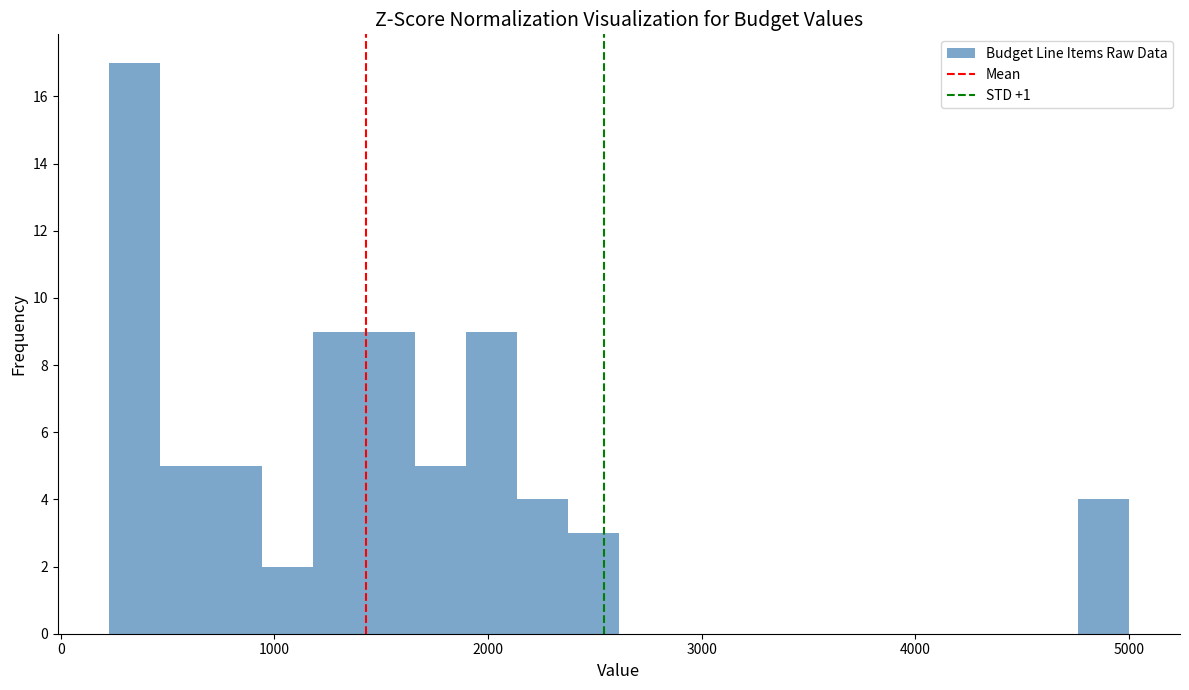

Around what value on the x-axis is the tallest bar? Give the approximate position of its centre, as read against the axis.

300